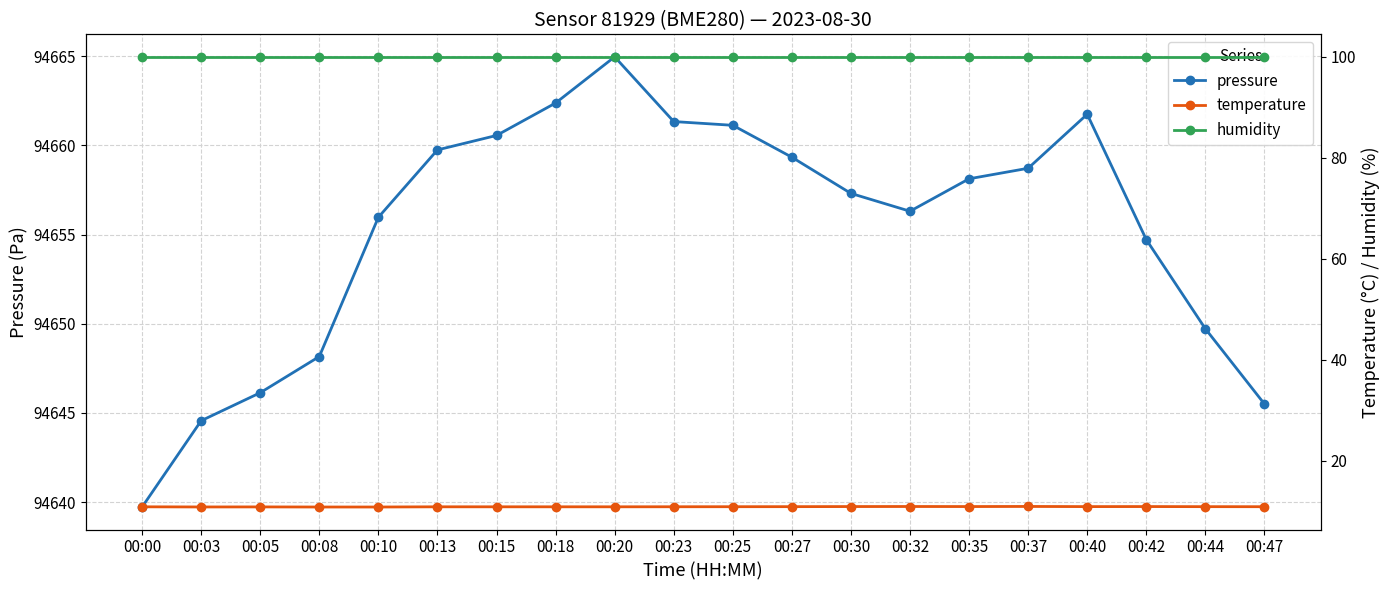

Which category has the lowest value across all series?

00:08